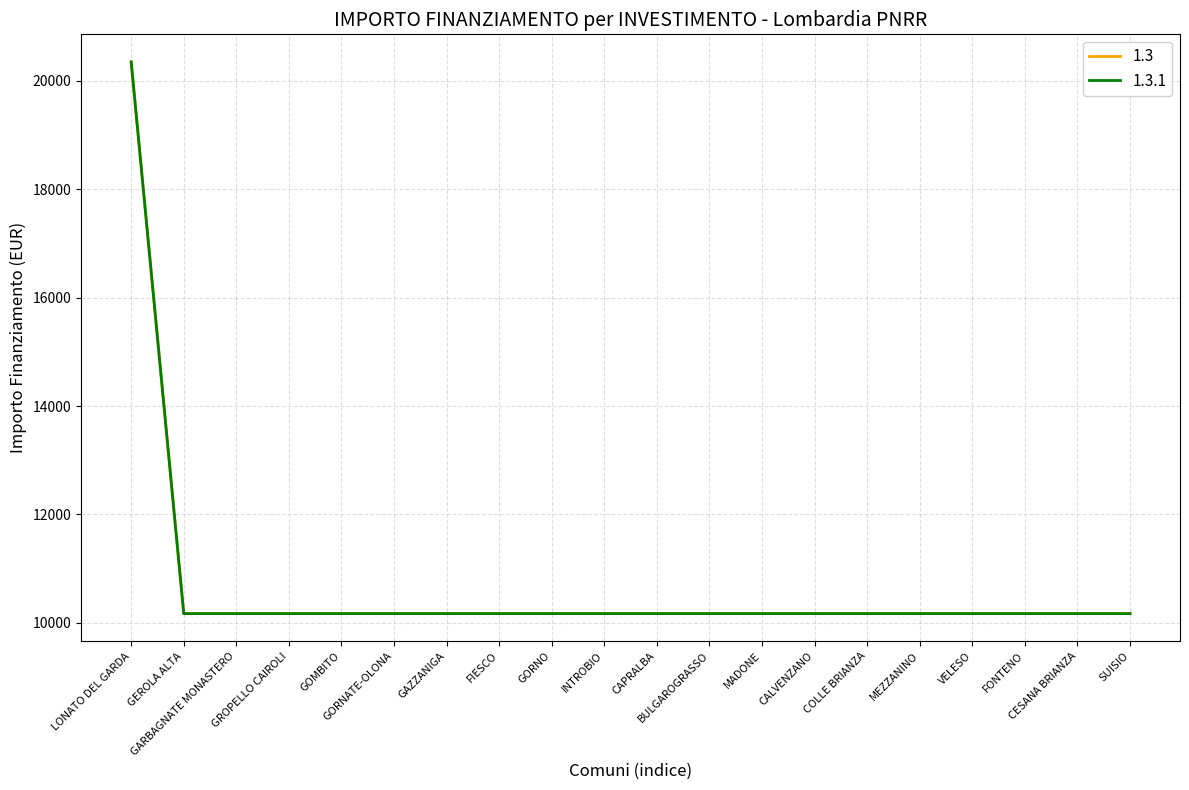

The value of 1.3.1 at GROPELLO CAIROLI is 17848. True or false?

False